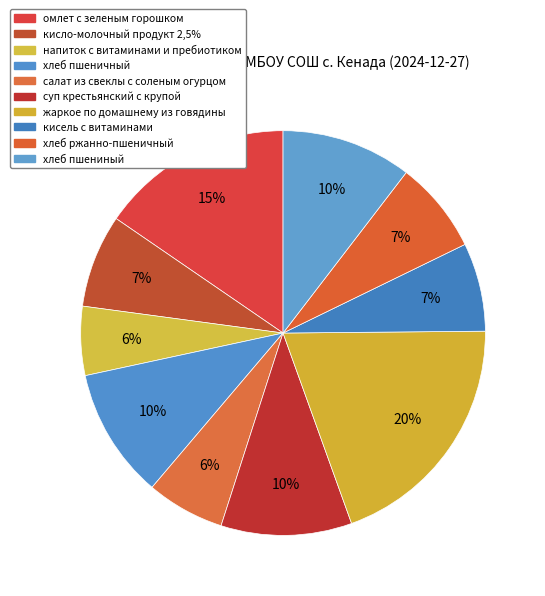

How many segments does this pie chart have?

10